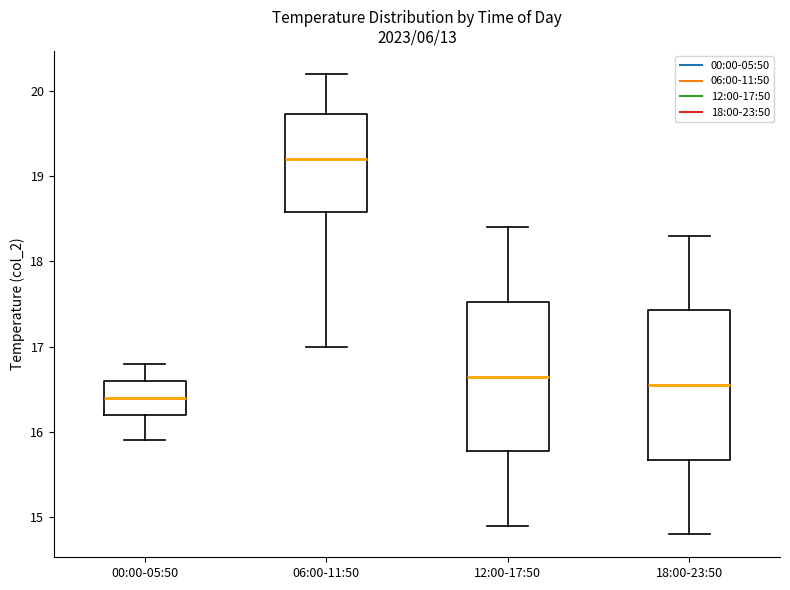

Which box's median line is the highest?

06:00-11:50